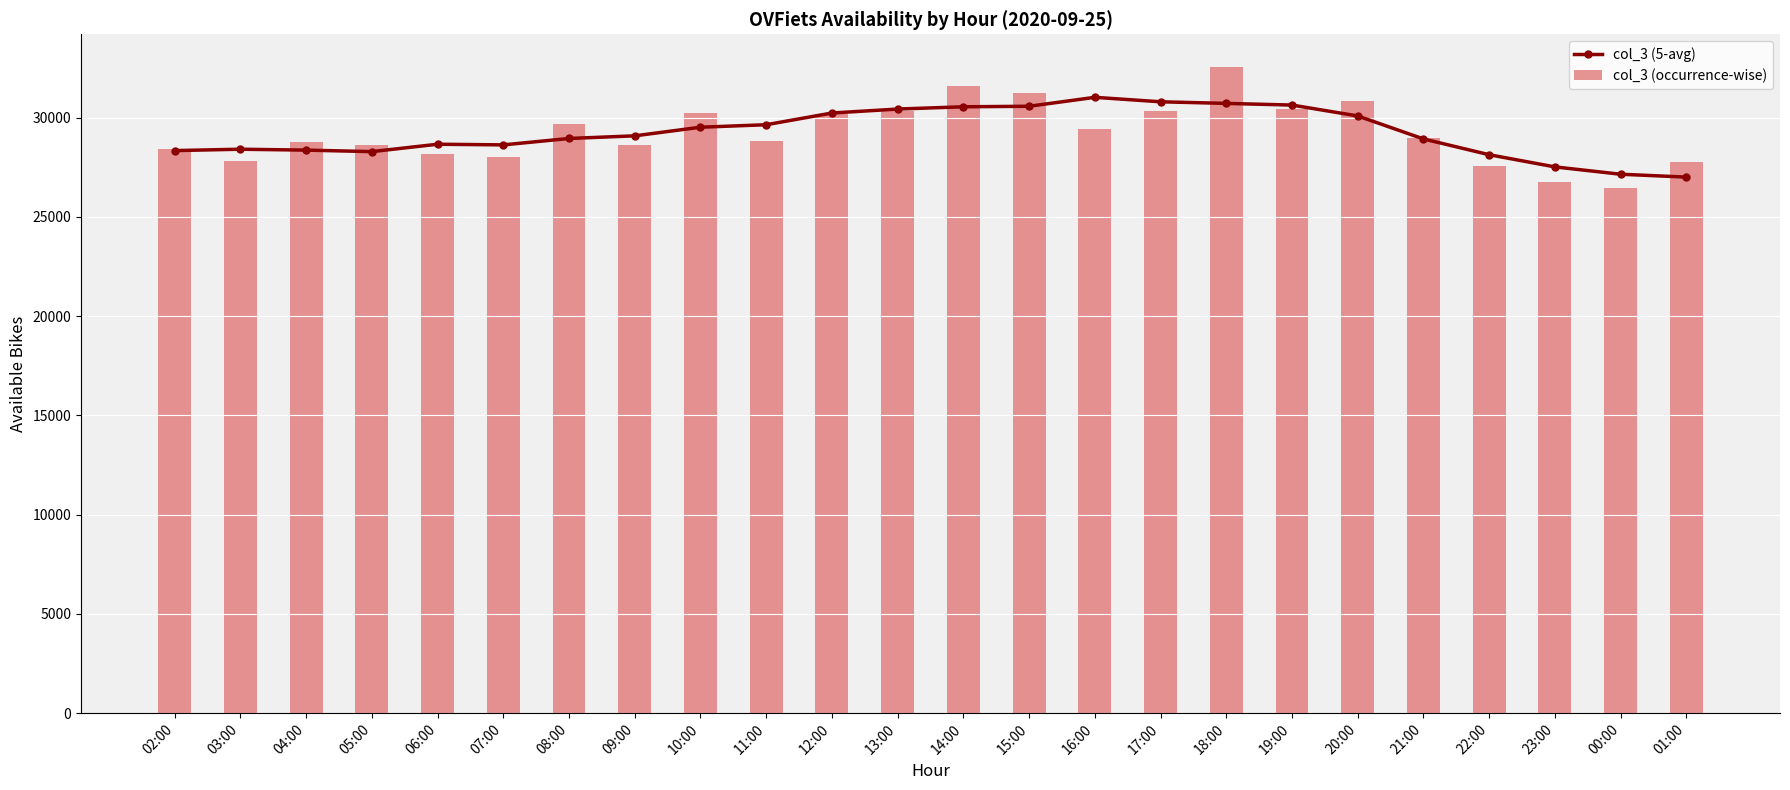

At which label is col_3 (occurrence-wise) closest to 29526?

16:00